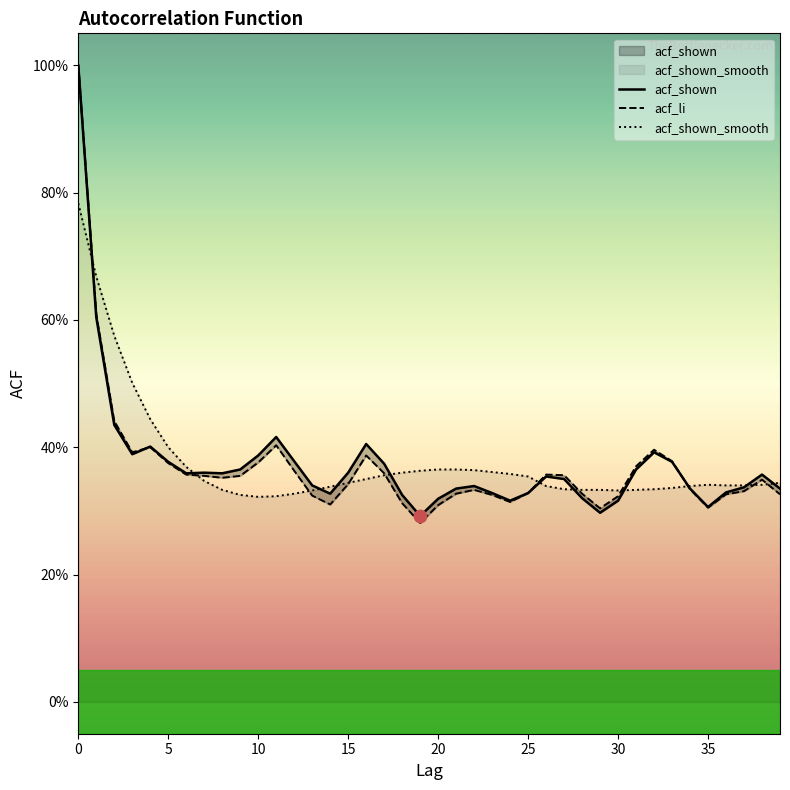

What is the total value across all series at 31?

1.1